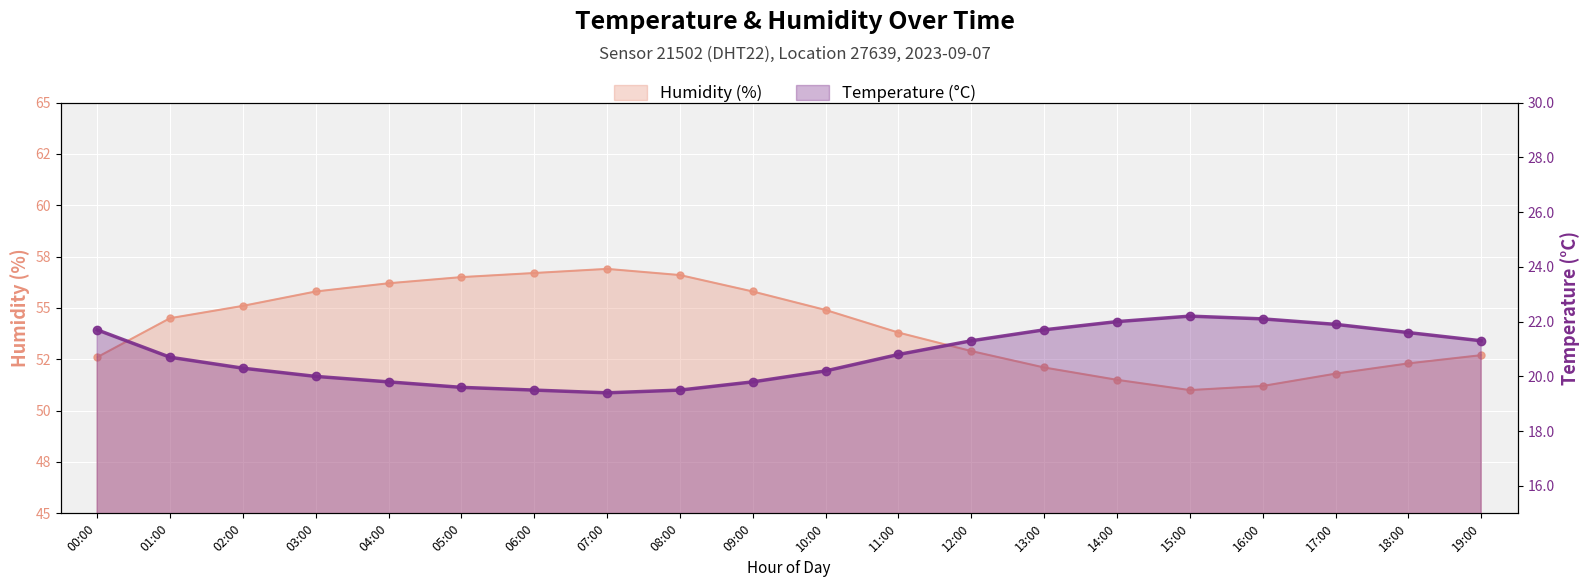

At which label does temperature first exceed 20?

00:00